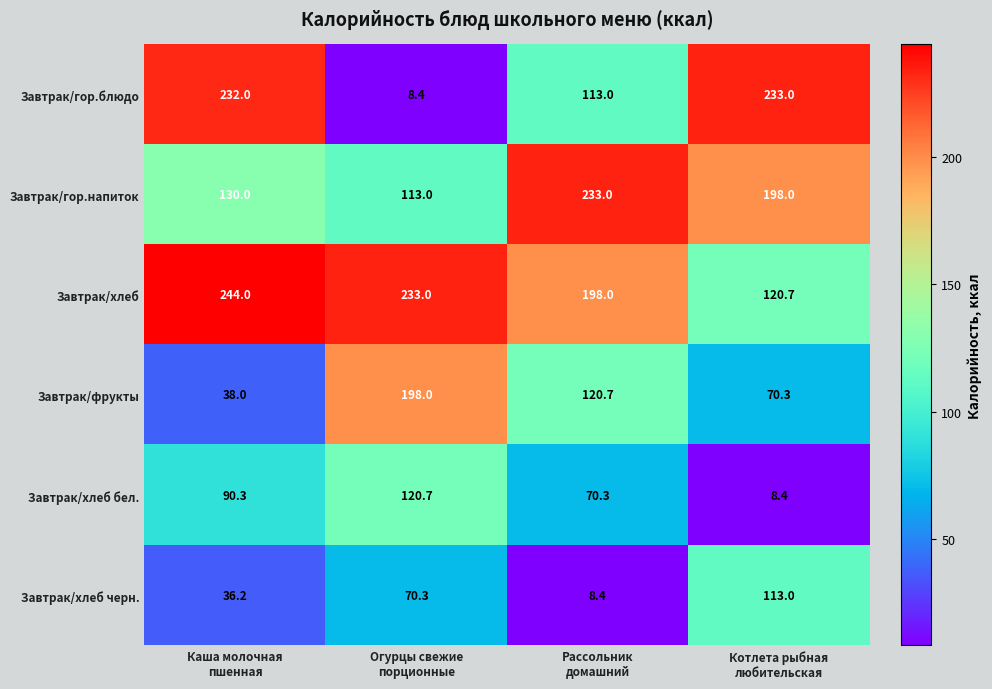

What is the sum of all Завтрак/хлеб бел. values?

289.7